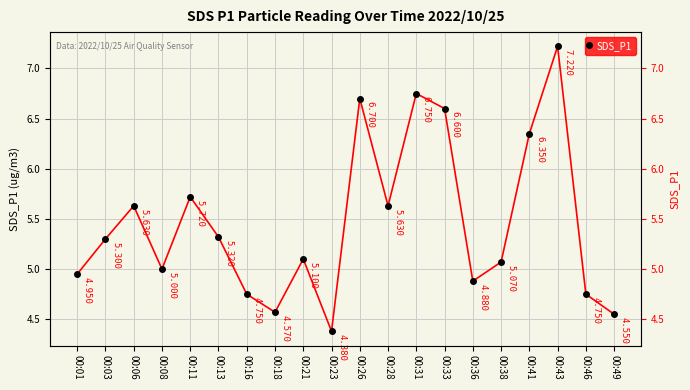

Which category has the highest value across all series?

00:43